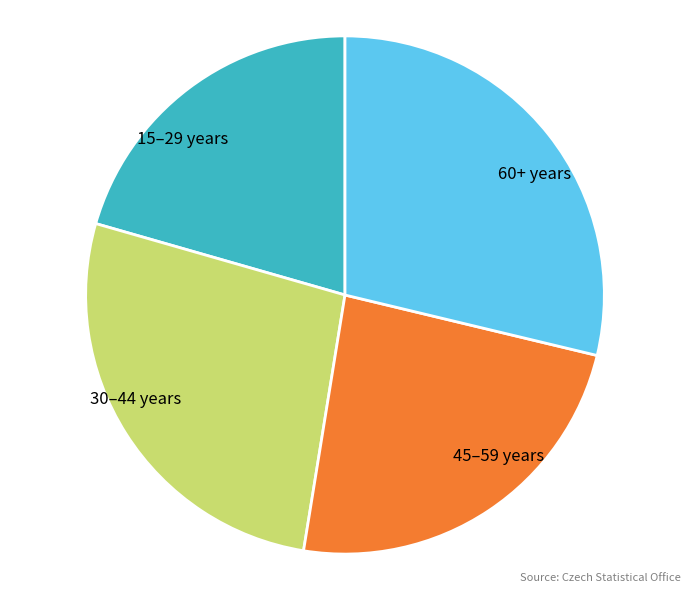

Is there any slice that represents more than half of the pie?

No